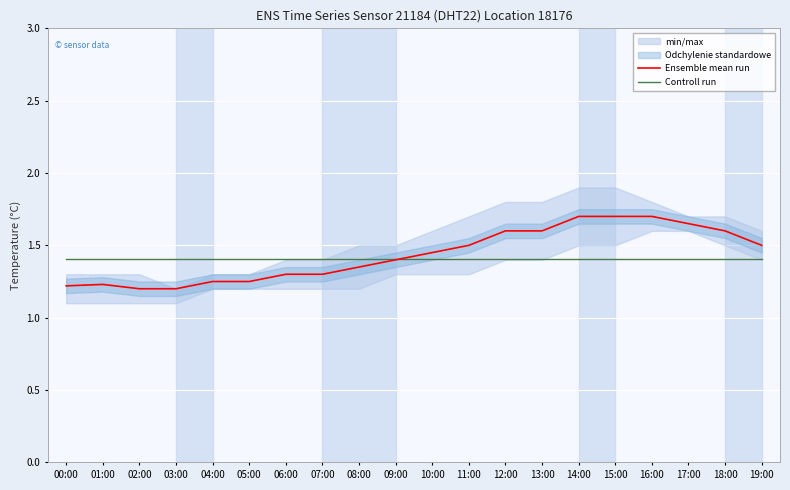

Reading left to right, extract all data points from this chart.

Ensemble mean run: 1.2	1.2	1.2	1.2	1.2	1.2	1.3	1.3	1.4	1.4	1.4	1.5	1.6	1.6	1.7	1.7	1.7	1.6	1.6	1.5
Controll run: 1.4	1.4	1.4	1.4	1.4	1.4	1.4	1.4	1.4	1.4	1.4	1.4	1.4	1.4	1.4	1.4	1.4	1.4	1.4	1.4